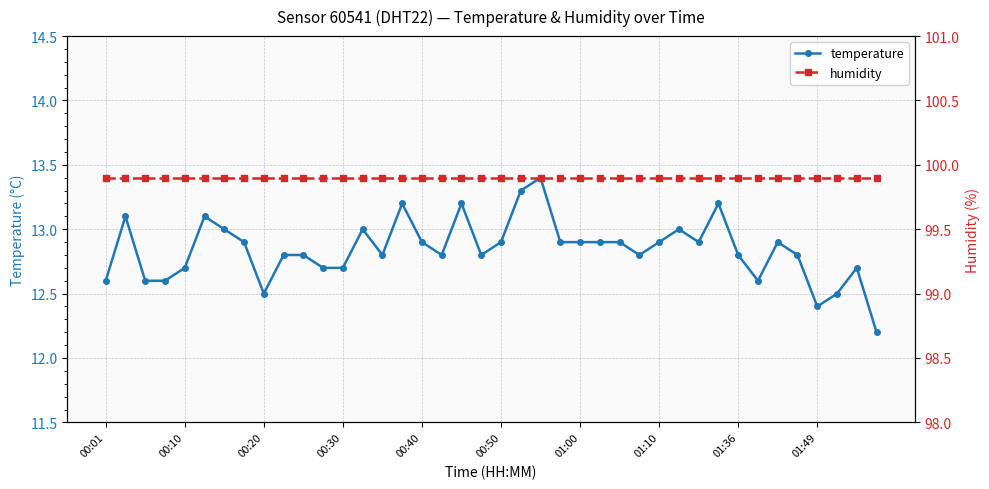

True or false: humidity and temperature intersect in this chart.

False